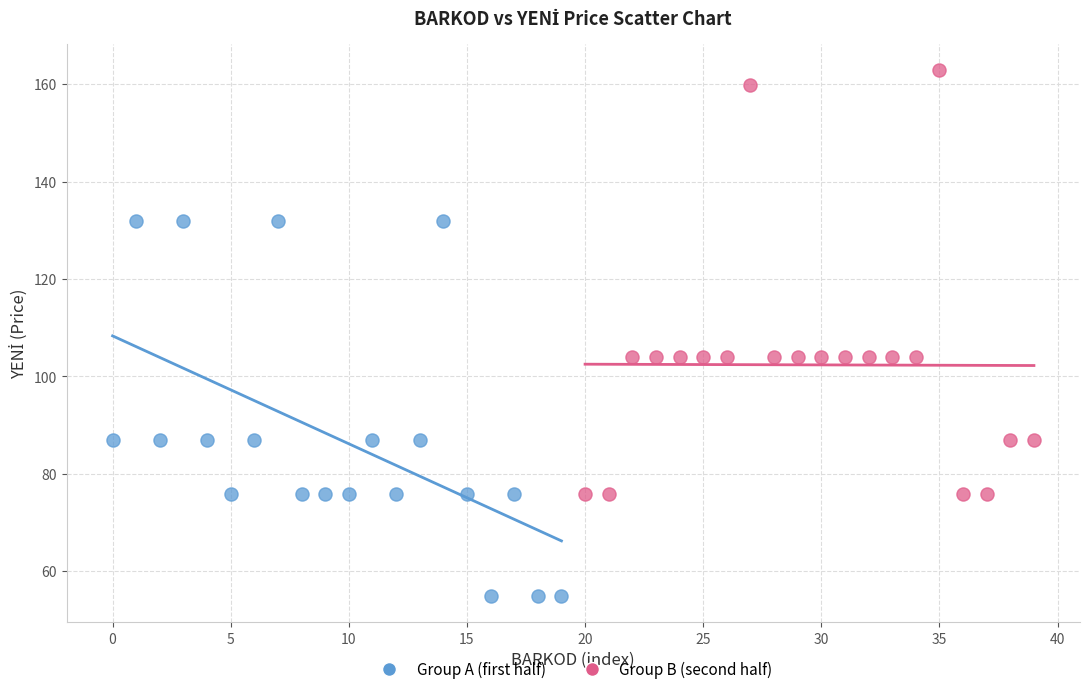

Which series contains the highest Y value?

Group B (second half)